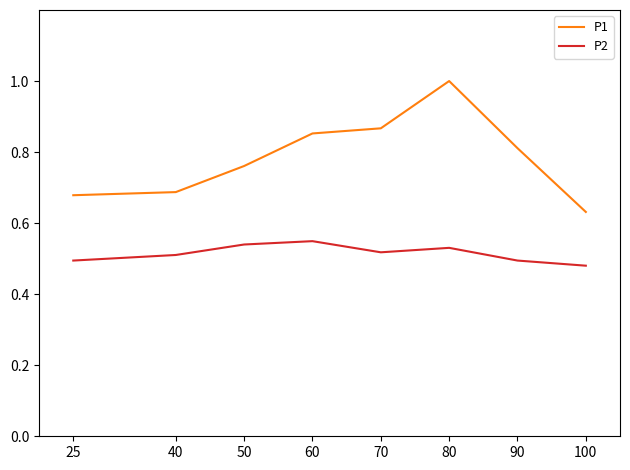

True or false: P2 and P1 intersect in this chart.

False